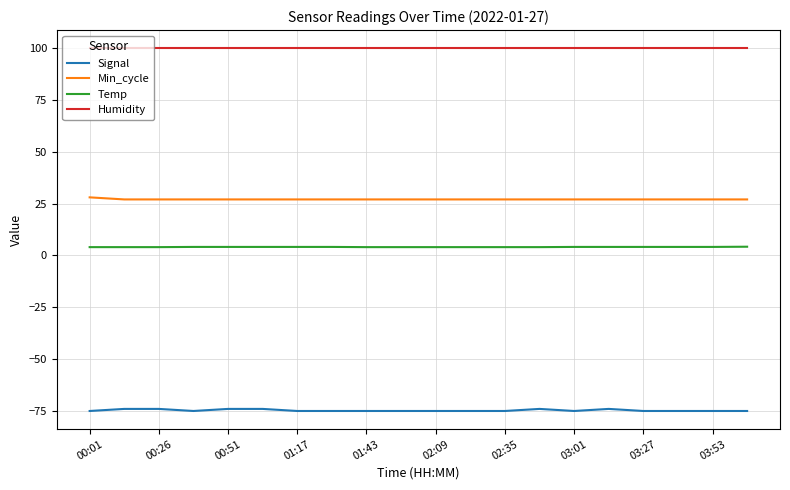

Which series has the largest total across all categories?

Humidity